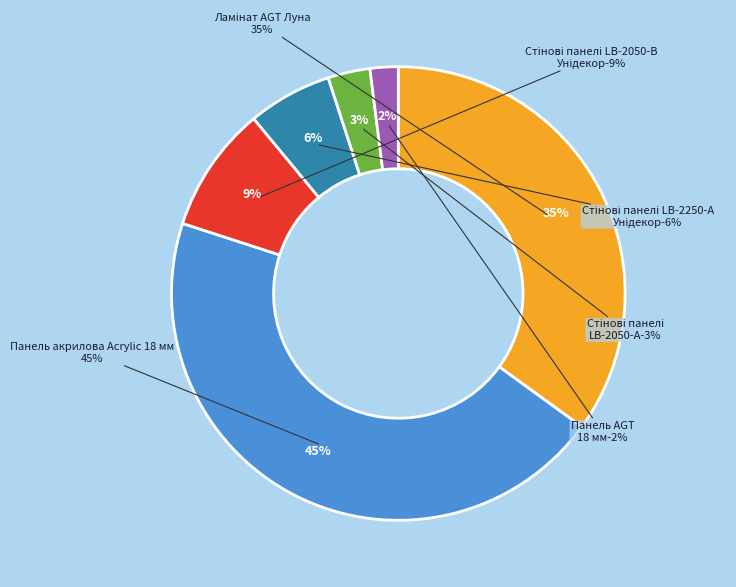

Which category has the biggest portion of the pie?

Панель акрилова Acrylic 18 мм